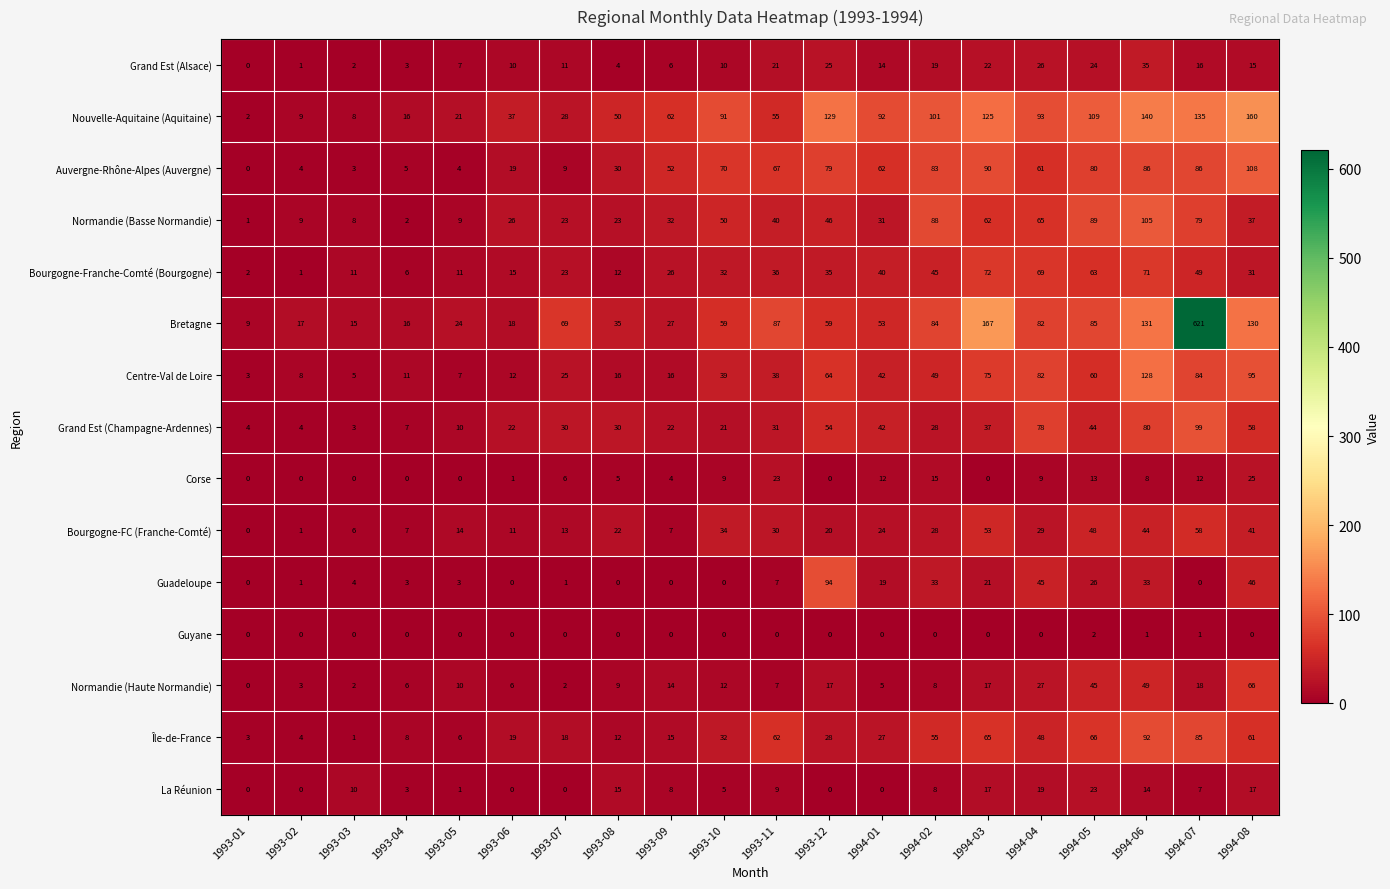

Which series has the largest range (max minus min)?

Bretagne